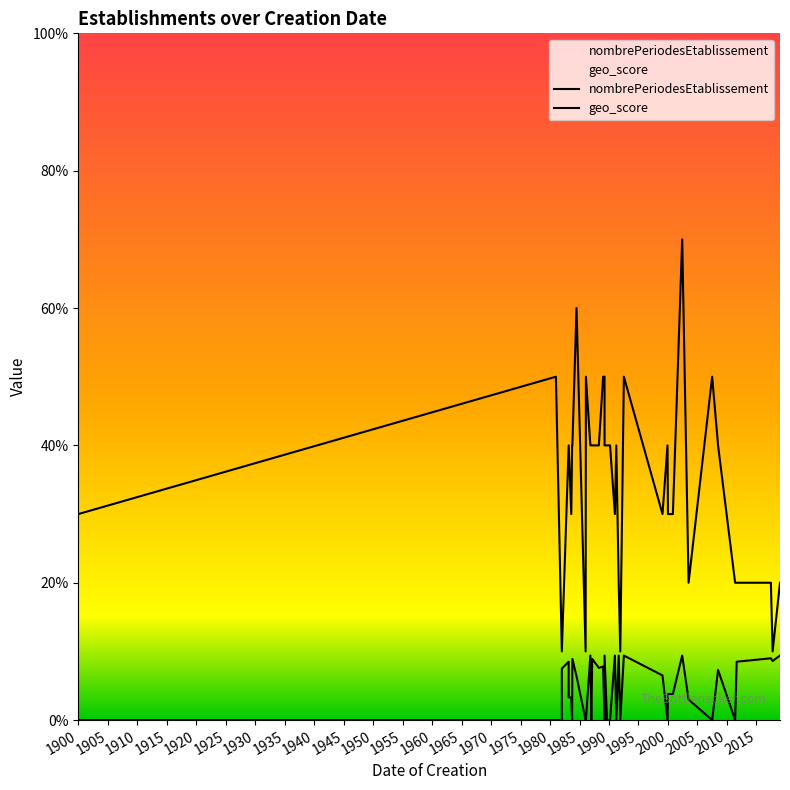

What are all the series names shown in the legend?

nombrePeriodesEtablissement, geo_score